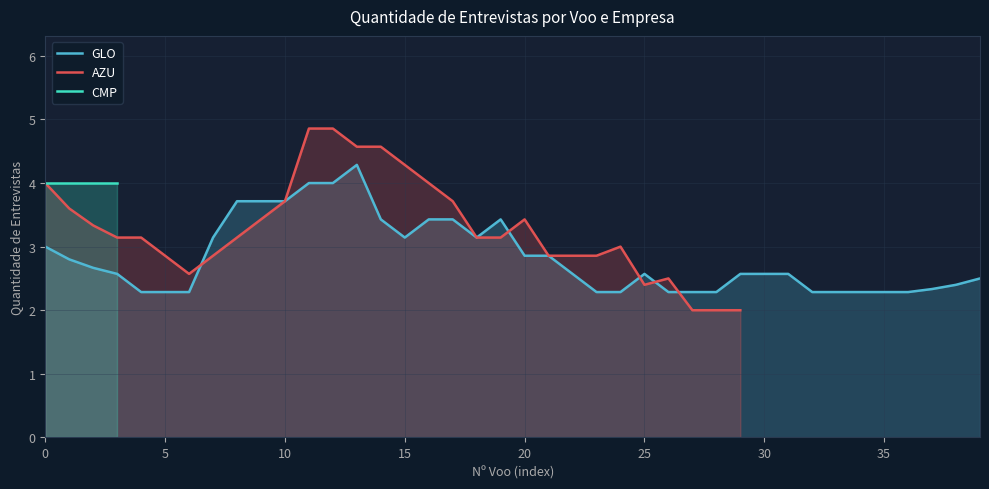

The value of GLO at 32 is 3.2. True or false?

False